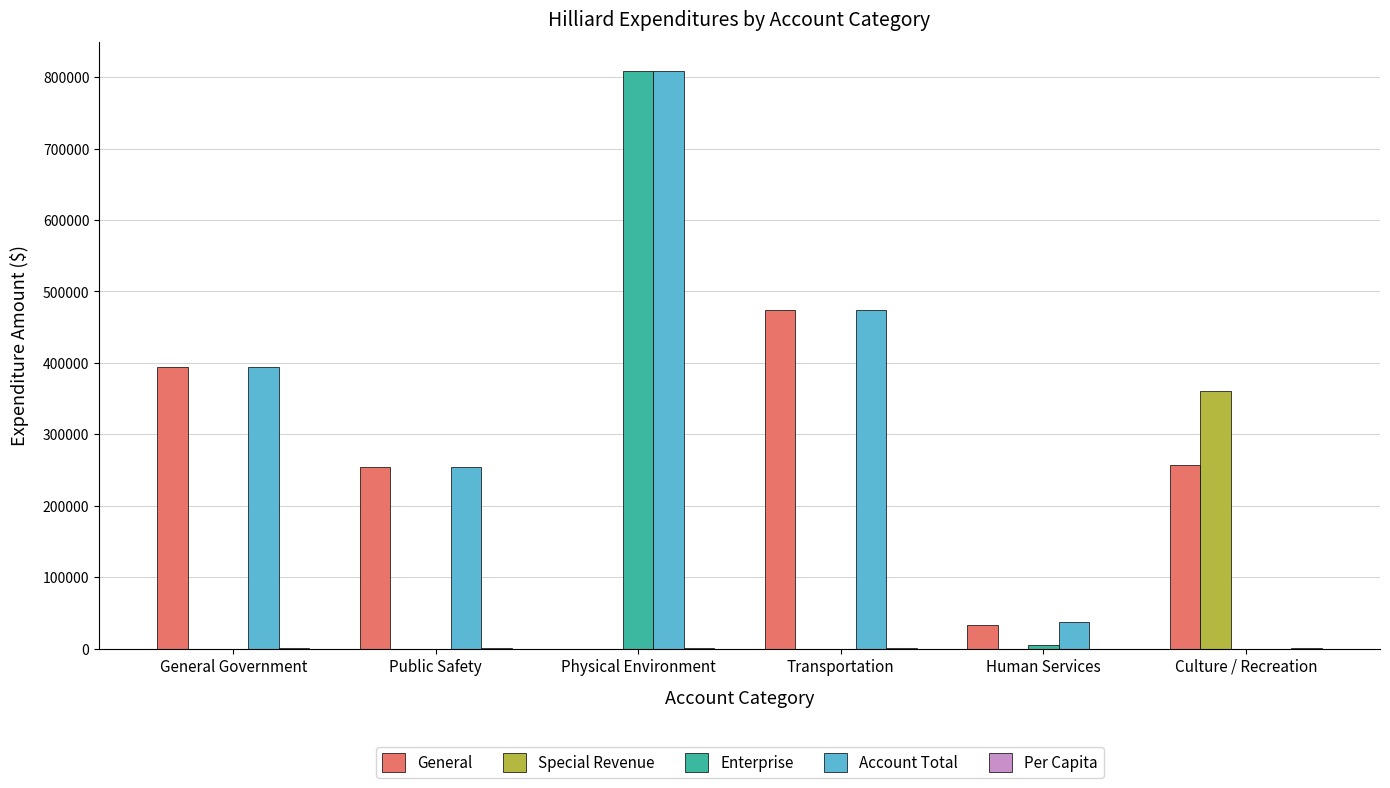

What is the greatest value displayed?

808688